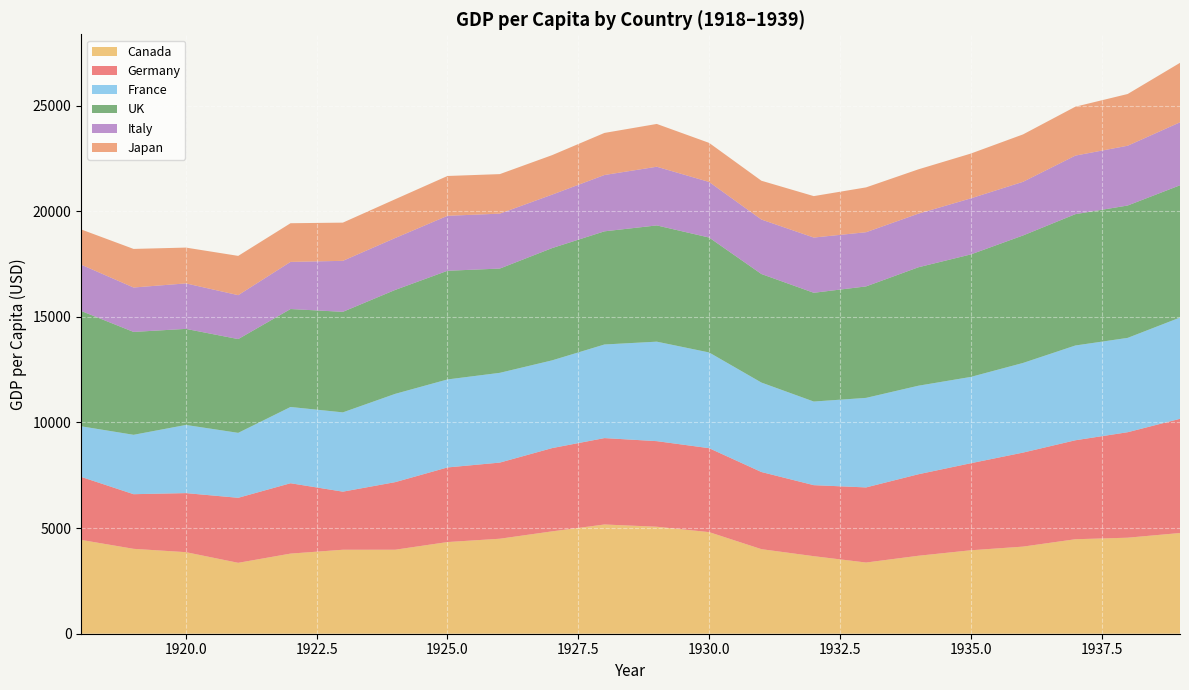

Reading left to right, list all the values displayed in this chart.

Canada: 4440.6	4019.3	3861.5	3357.0	3793.1	3976.0	3977.0	4340.3	4497.1	4847.0	5171.6	5065.4	4810.6	4003.7	3671.5	3370.4	3691.0	3950.6	4124.2	4473.4	4545.9	4768.1
Germany: 2983.2	2586.3	2795.6	3077.8	3331.0	2749.6	3198.8	3531.7	3604.6	3941.1	4090.0	4051.4	3973.4	3651.5	3361.7	3555.8	3858.2	4119.8	4450.7	4684.9	4993.6	5406.2
France: 2395.5	2811.4	3226.9	3074.6	3610.4	3753.5	4179.5	4166.4	4249.5	4154.0	4431.5	4710.0	4531.6	4235.3	3959.1	4239.1	4191.7	4085.9	4244.0	4486.6	4466.2	4793.3
UK: 5459.3	4870.4	4547.9	4439.2	4636.9	4759.7	4920.9	5144.5	4936.1	5314.9	5357.0	5503.3	5440.9	5138.4	5148.3	5277.5	5607.5	5799.0	6035.2	6217.6	6266.5	6262.4
Italy: 2190.7	2102.7	2152.8	2079.5	2231.2	2413.8	2457.0	2602.3	2600.2	2530.7	2666.2	2778.0	2631.0	2578.9	2615.2	2565.1	2538.1	2654.1	2540.3	2772.3	2830.1	2980.8
Japan: 1668.4	1827.2	1695.8	1859.5	1831.1	1809.4	1836.3	1885.2	1871.6	1869.8	1992.4	2025.7	1850.4	1837.3	1961.6	2122.4	2098.3	2120.5	2244.4	2315.1	2449.3	2816.1